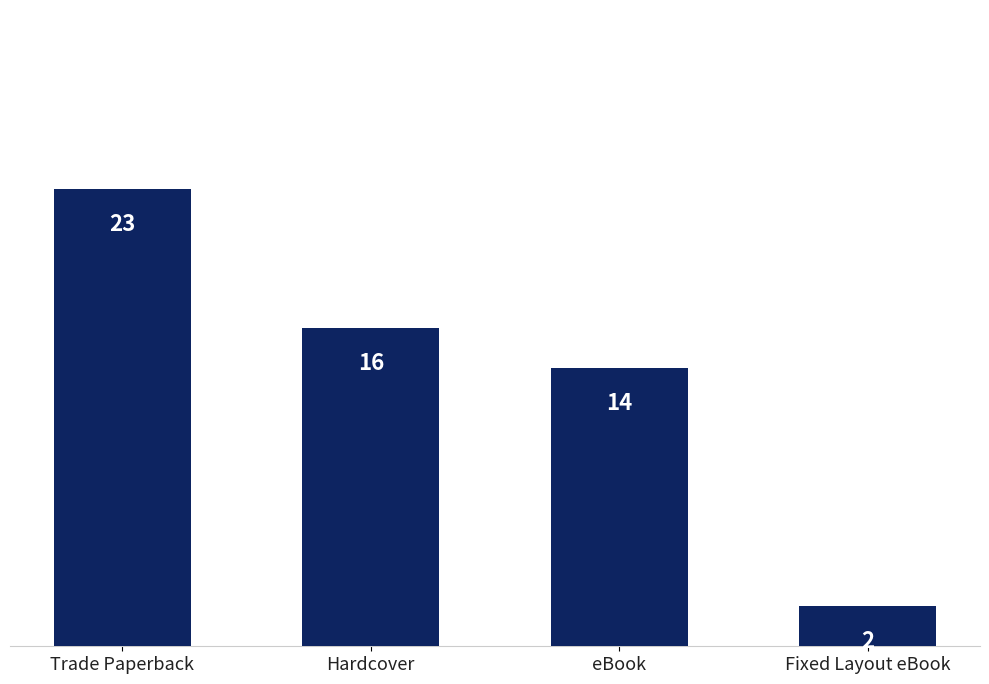

Reading left to right, list all the values displayed in this chart.

Trade Paperback=23	Hardcover=16	eBook=14	Fixed Layout eBook=2